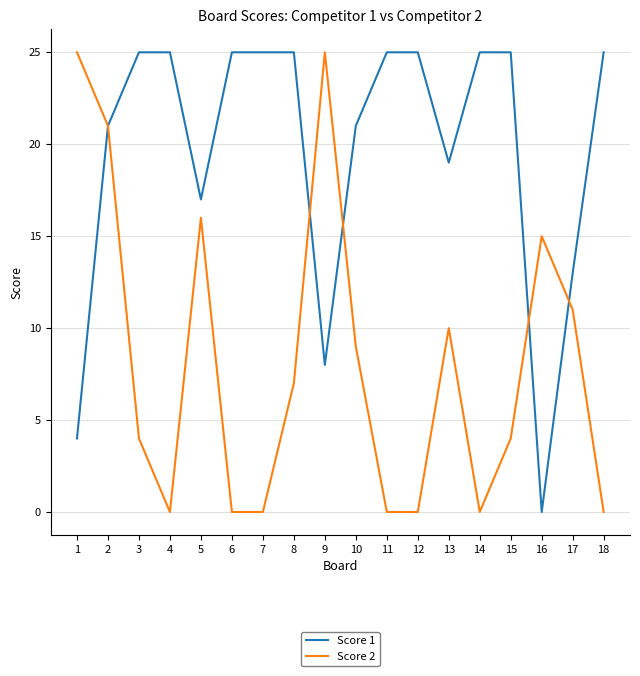

Reading left to right, transcribe all the data shown in this chart.

Score 1: 4	21	25	25	17	25	25	25	8	21	25	25	19	25	25	0	13	25
Score 2: 25	21	4	0	16	0	0	7	25	9	0	0	10	0	4	15	11	0